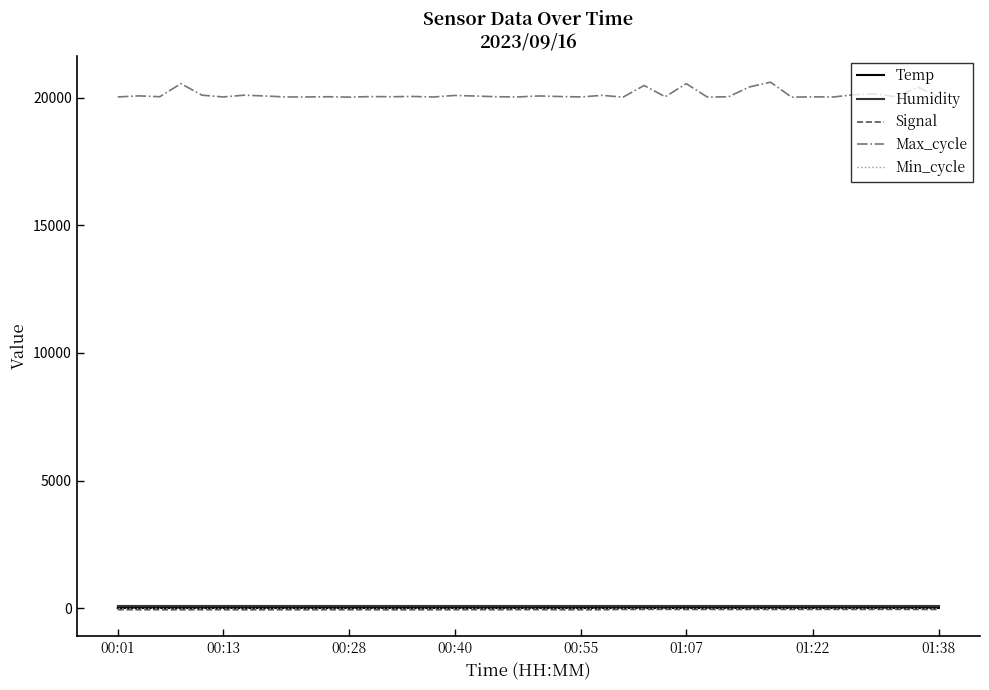

Which series has the largest total across all categories?

Max_cycle